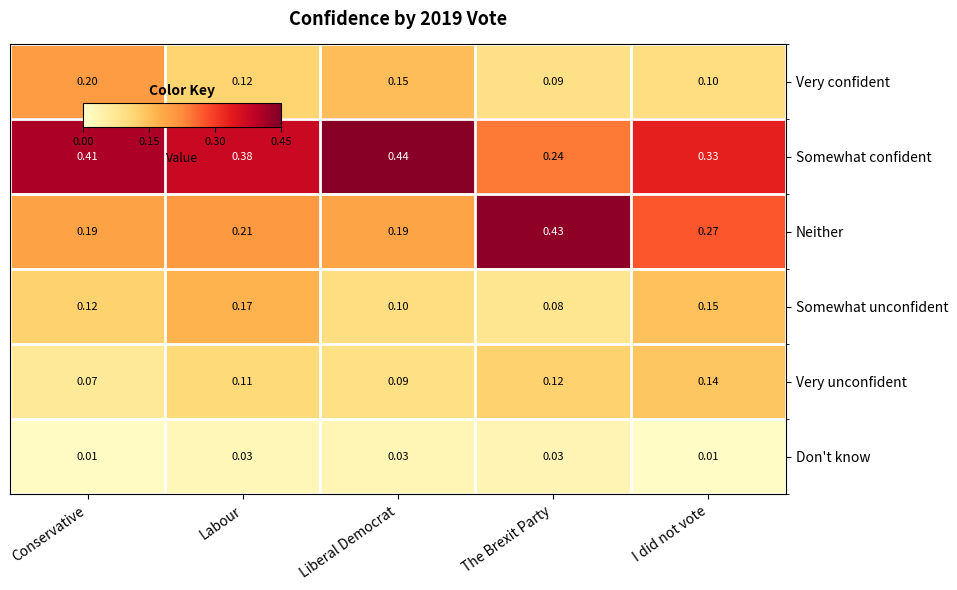

Which label corresponds to the largest value in the chart?

Liberal Democrat